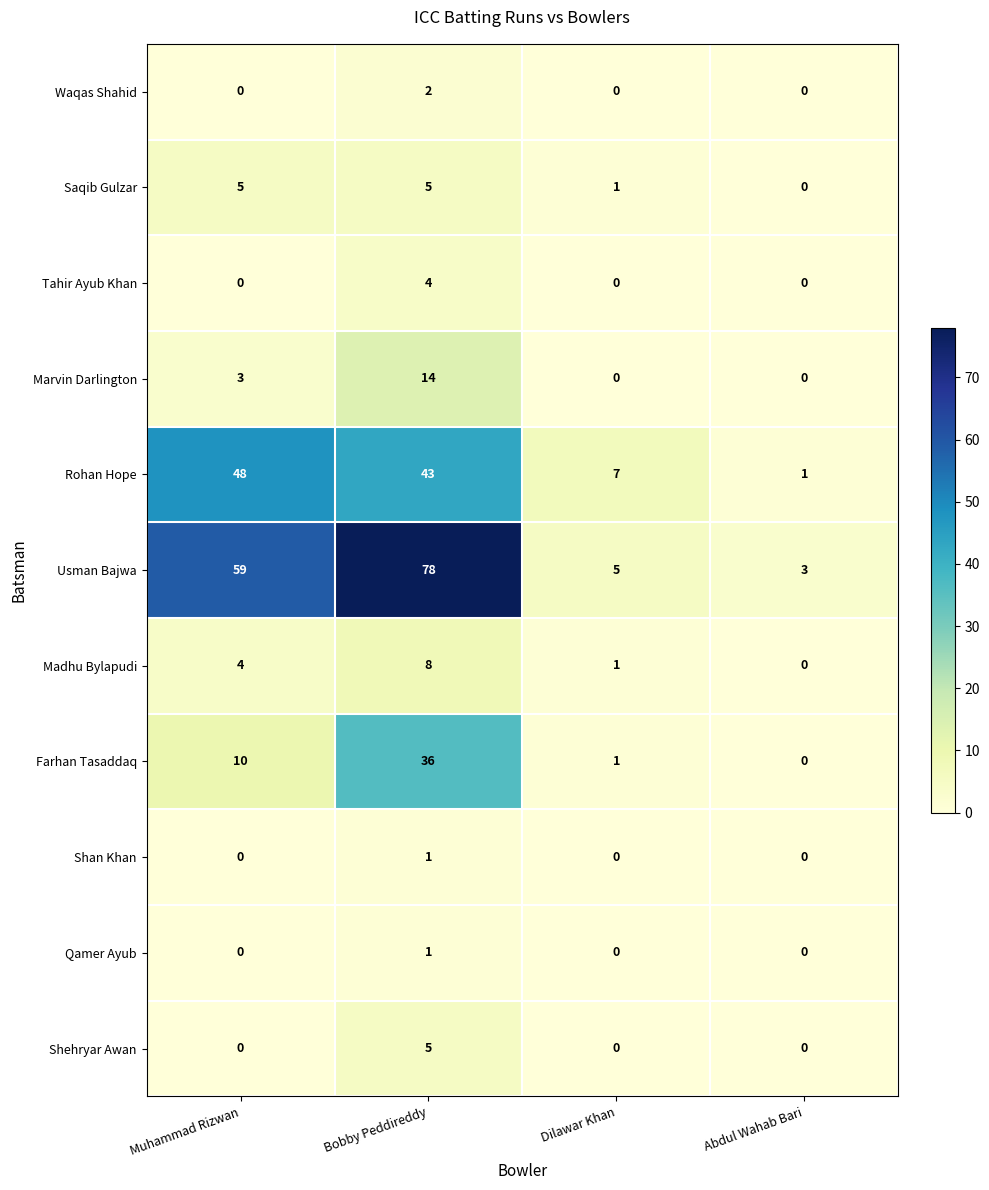

What value does the Madhu Bylapudi series have at Bobby Peddireddy?

8